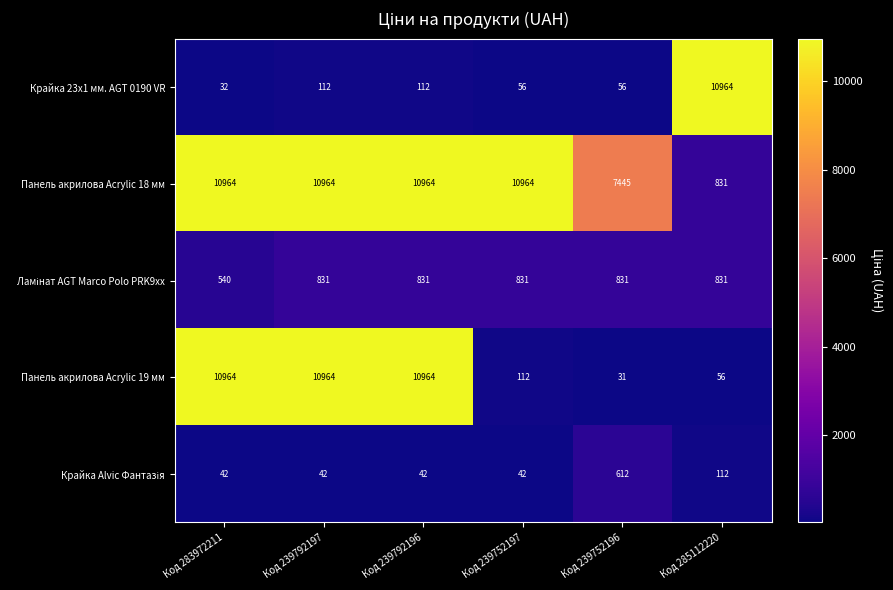

Between Код 283972211 and Код 239752196, which series saw the biggest shift?

Панель акрилова Acrylic 19 мм